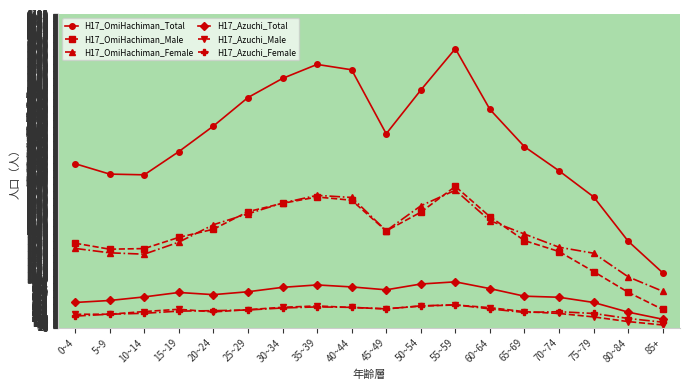

At which category is the sum across all series the highest?

55~59